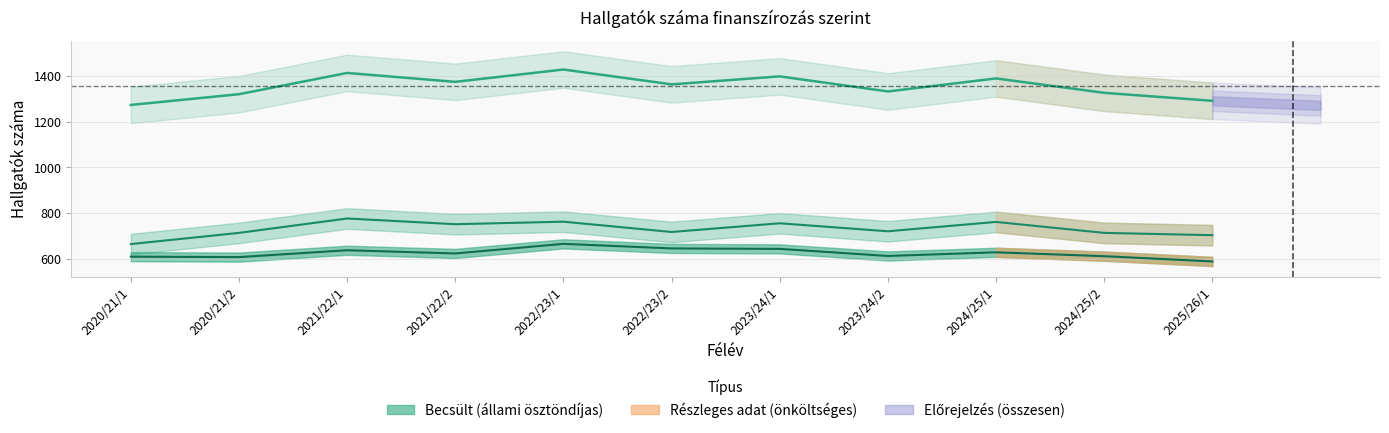

Reading left to right, list all the values displayed in this chart.

állami ösztöndíjas: 609	607	637	623	665	645	643	612	628	611	588
önköltséges: 664	713	776	751	762	717	755	720	761	713	703
összesen: 1273	1320	1413	1374	1428	1363	1398	1332	1389	1326	1291